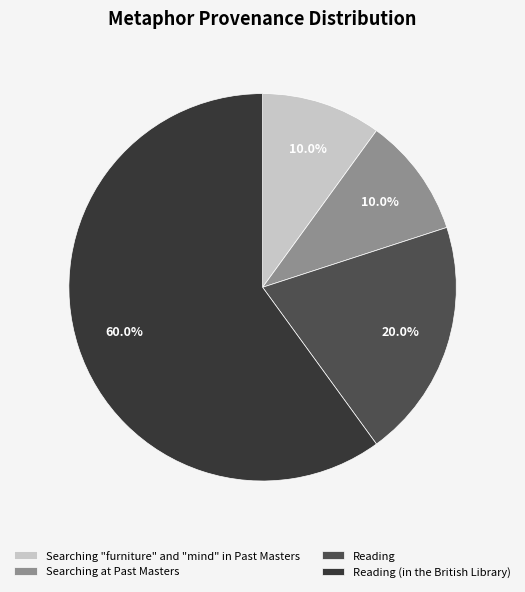

What percentage do Reading and Searching "furniture" and "mind" in Past Masters together represent?

30.0%